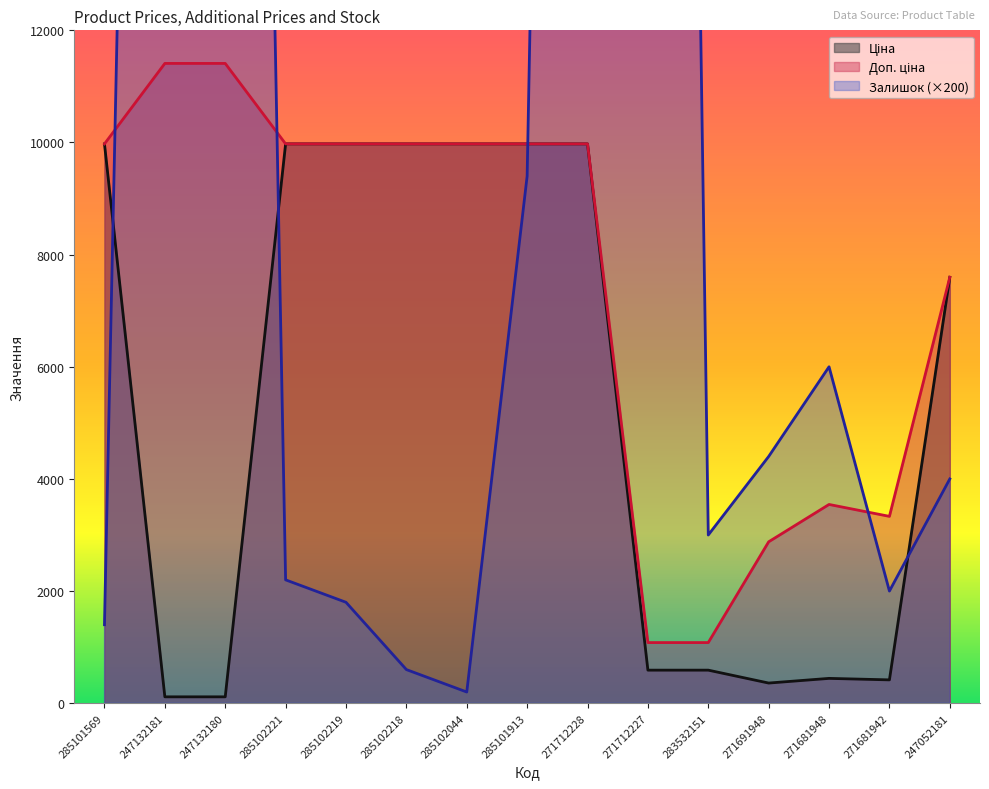

Is it true that Доп. ціна equals 15607.2 at 285102221?

False